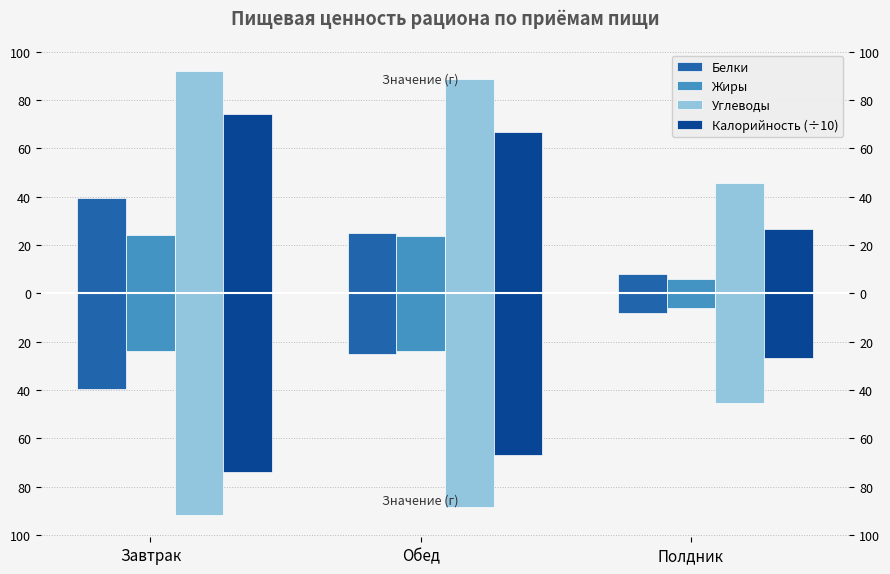

The value of Жиры at Полдник is -2.5. True or false?

False